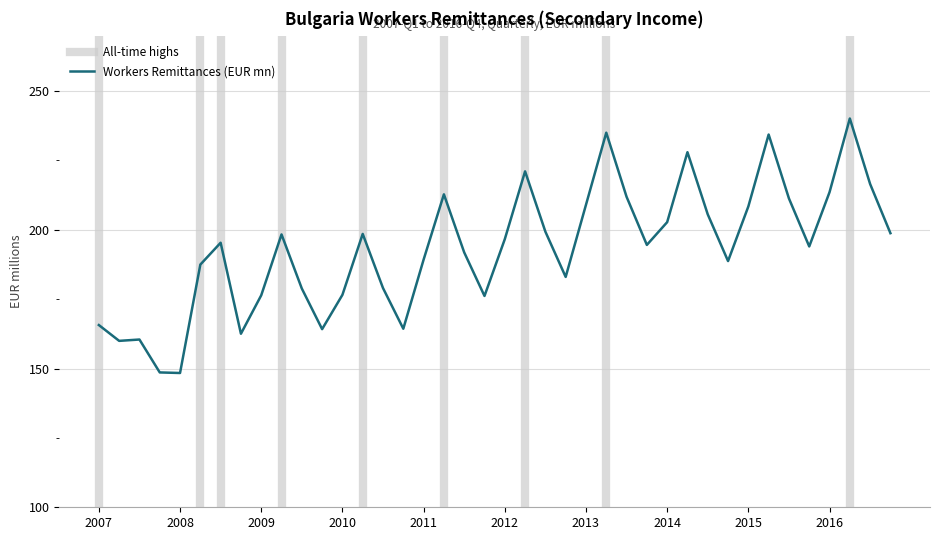

What is the minimum value for Workers Remittances (EUR mn)?

148.4